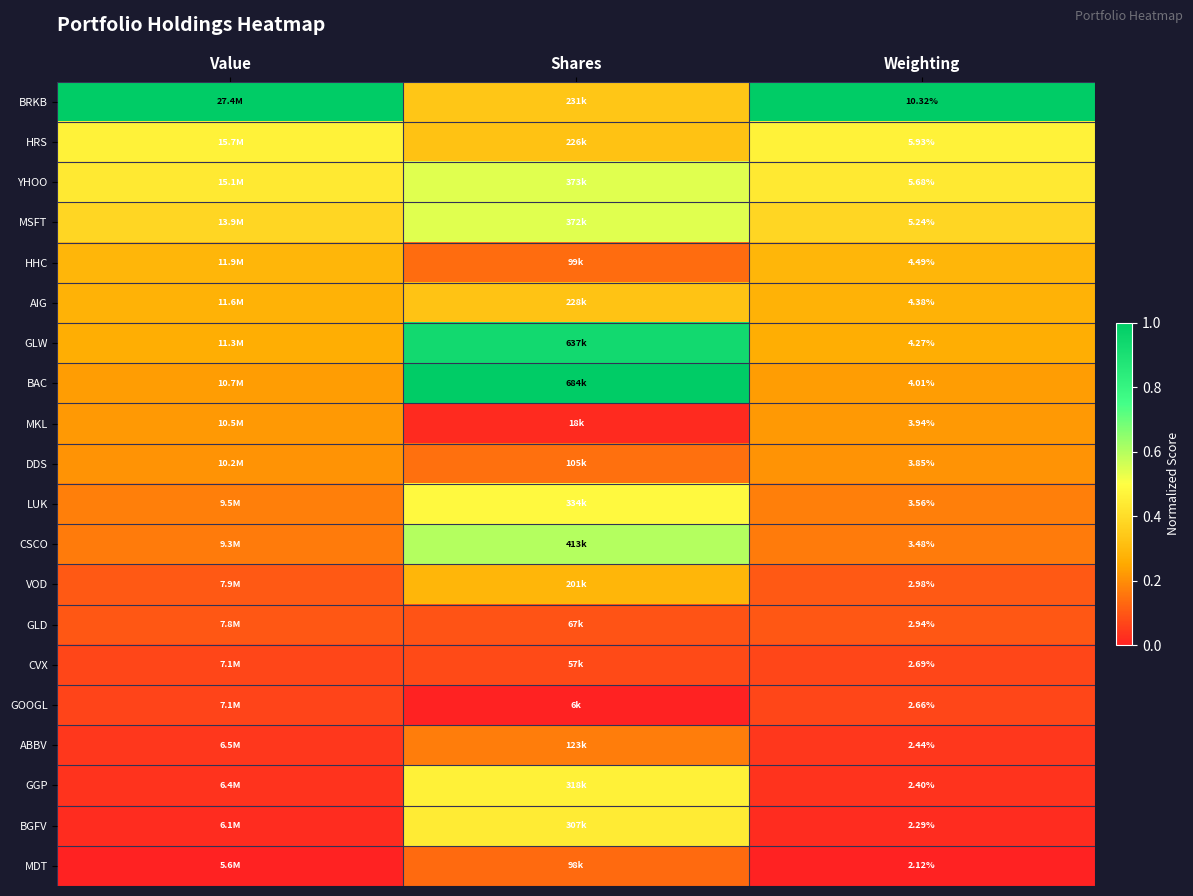

What is the total value across all series at Weighting?

79.7